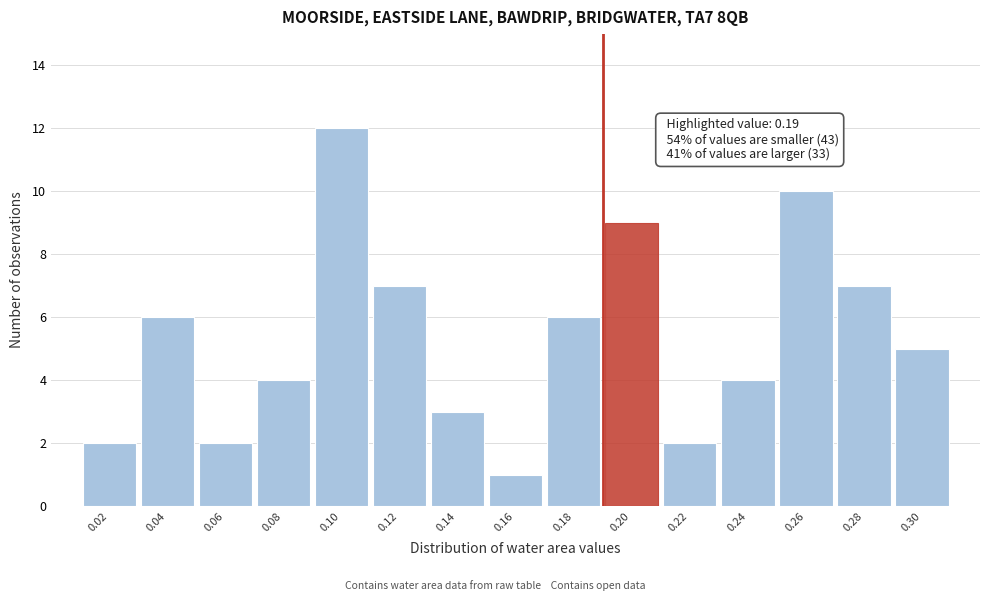

Over which range of the x-axis is the bar tallest?

0.09 to 0.11